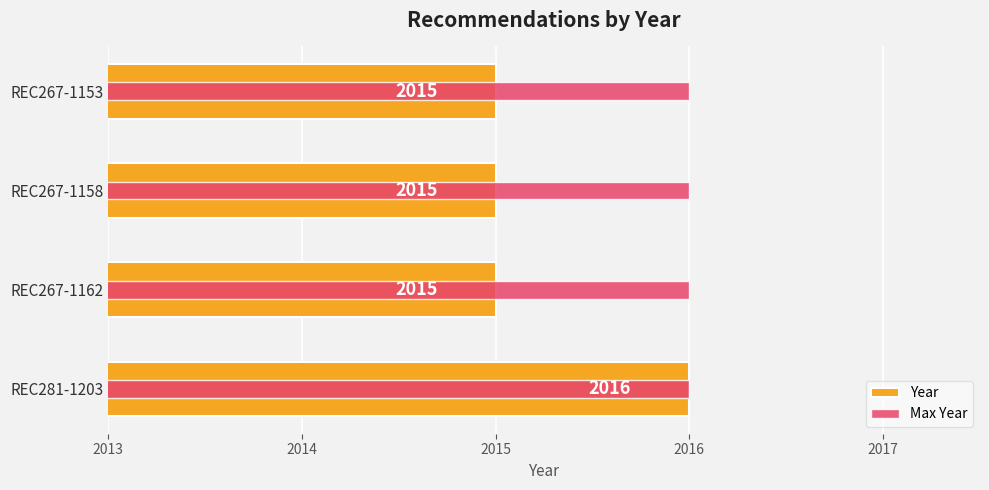

Where is Max Year nearest to the value 0?

2013